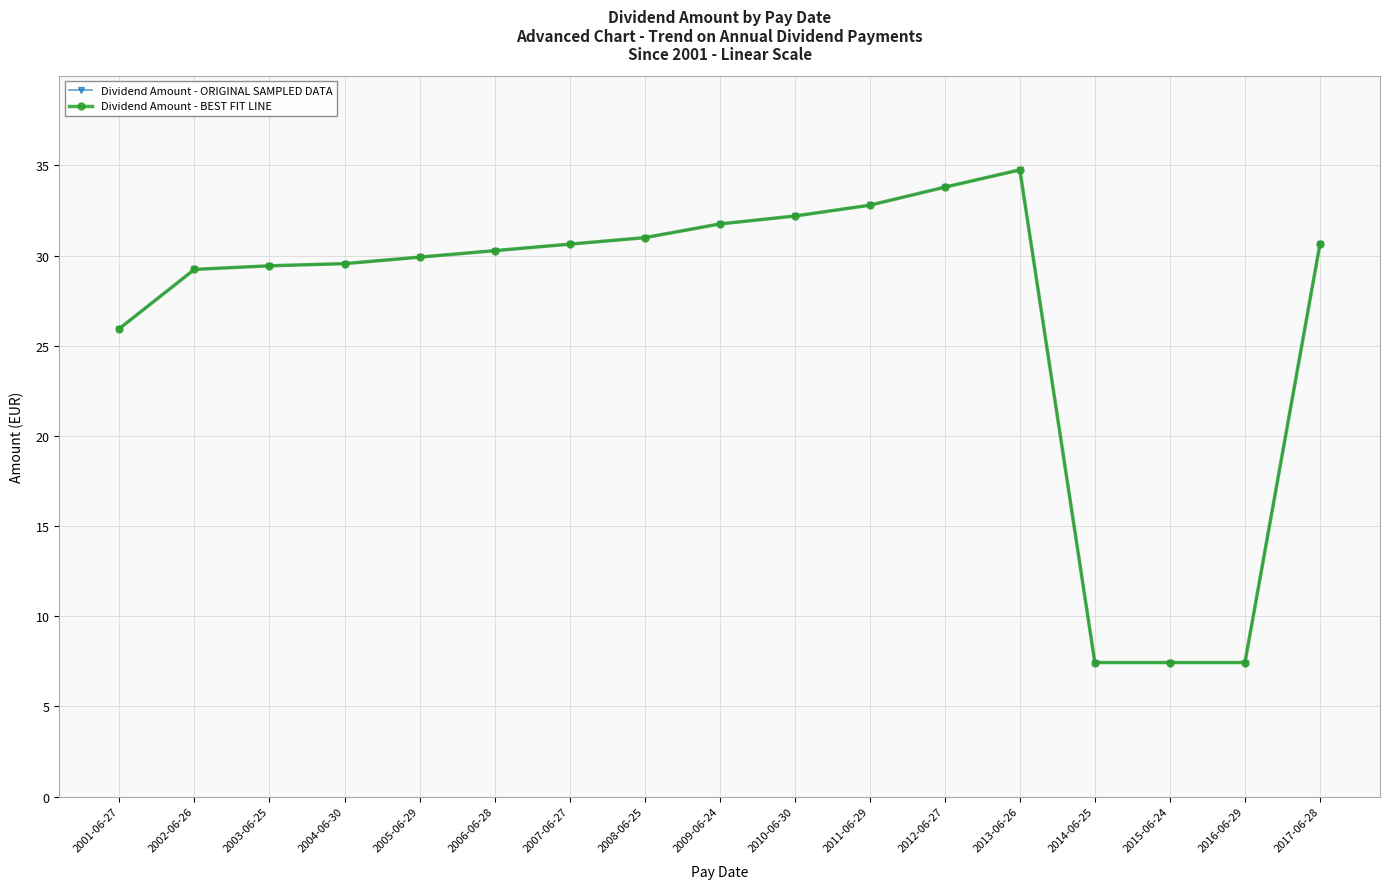

Which category has the highest value across all series?

2013-06-26